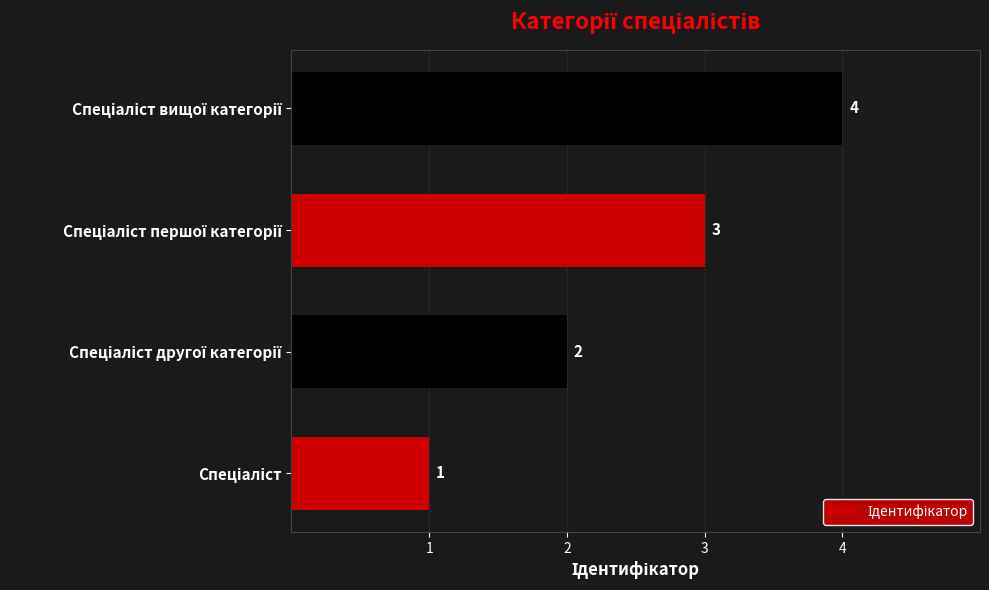

What is the greatest value displayed?

4